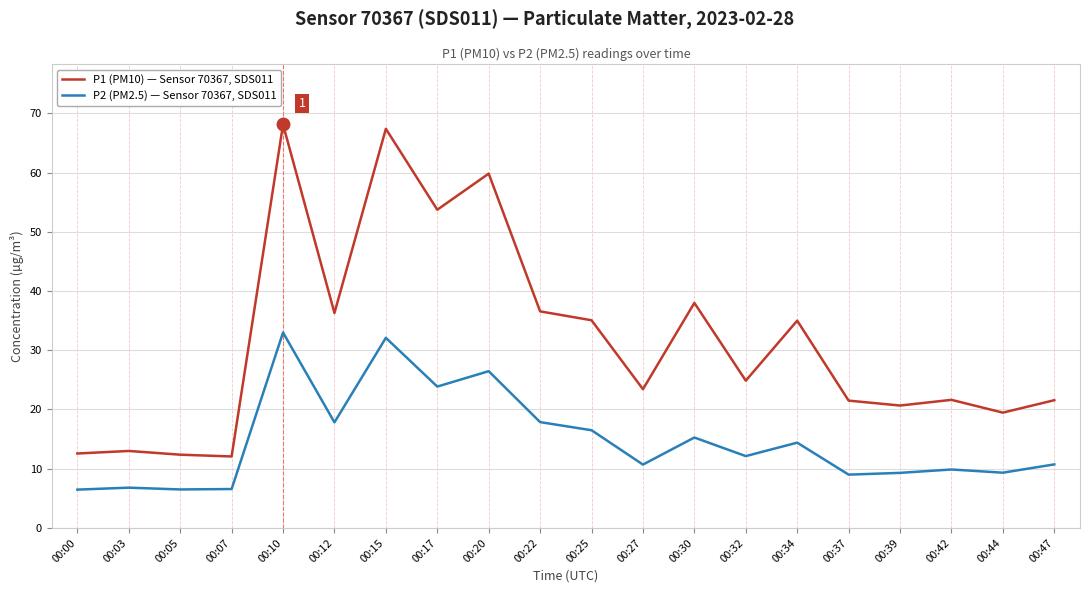

What is the maximum value shown in the chart?

68.1